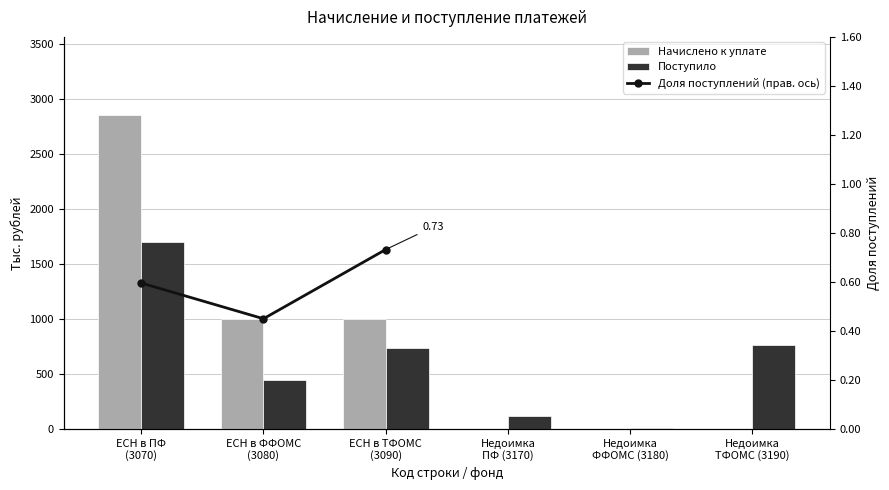

Between Недоимка
ТФОМС (3190) and ЕСН в ТФОМС
(3090), which is larger?

ЕСН в ТФОМС
(3090)